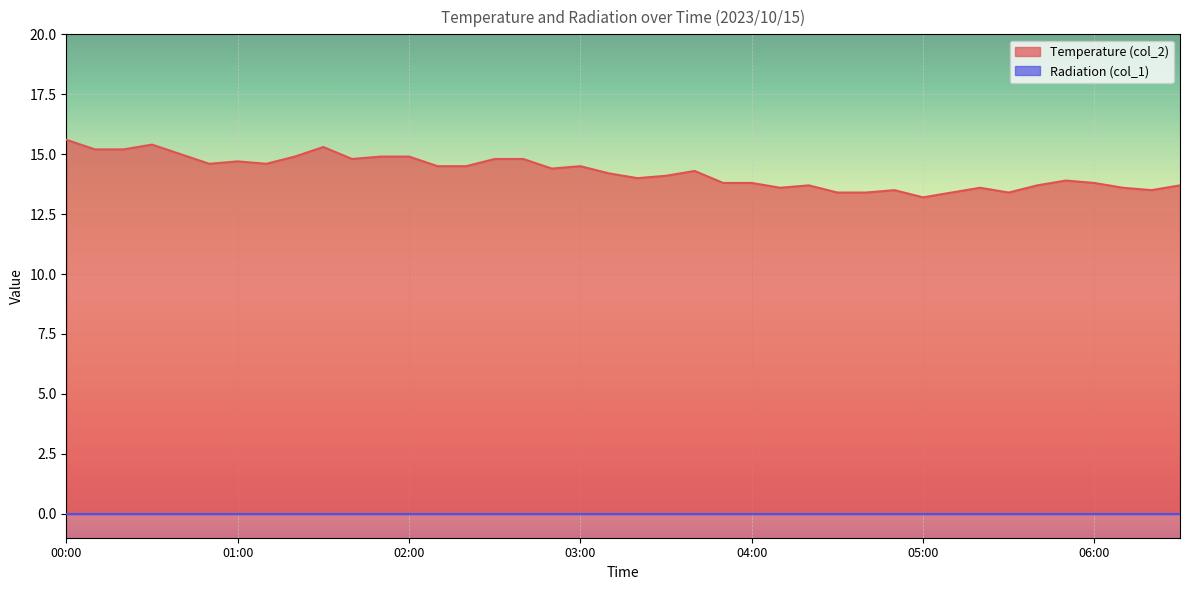

Does the chart display data point markers on the line(s)?

No